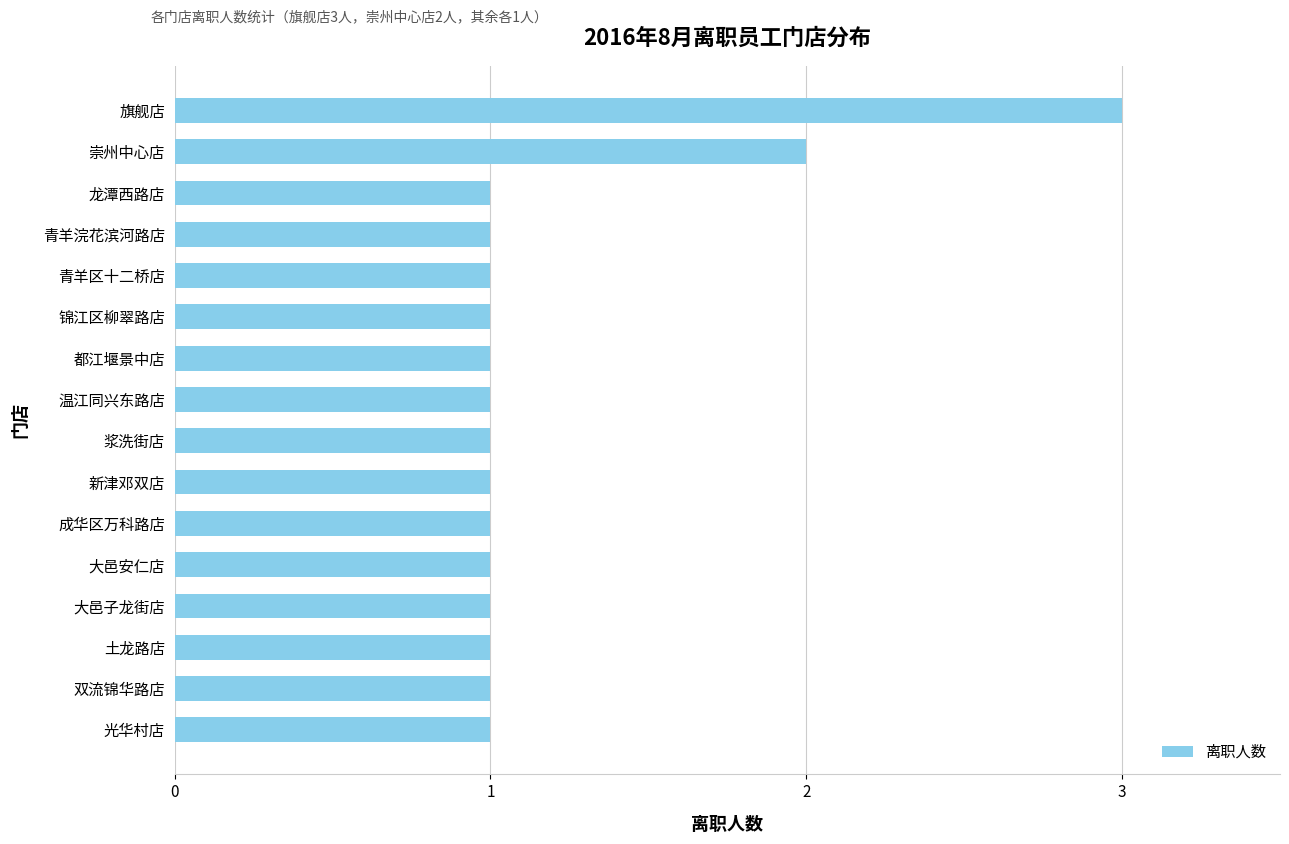

What is the sum of all values?

19